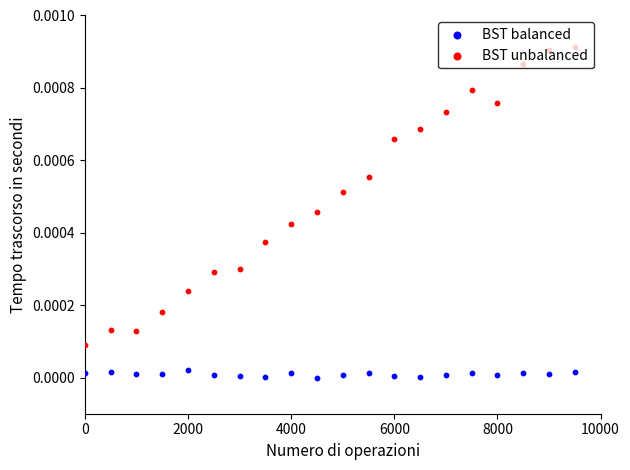

Which series has the largest total across all categories?

BST unbalanced